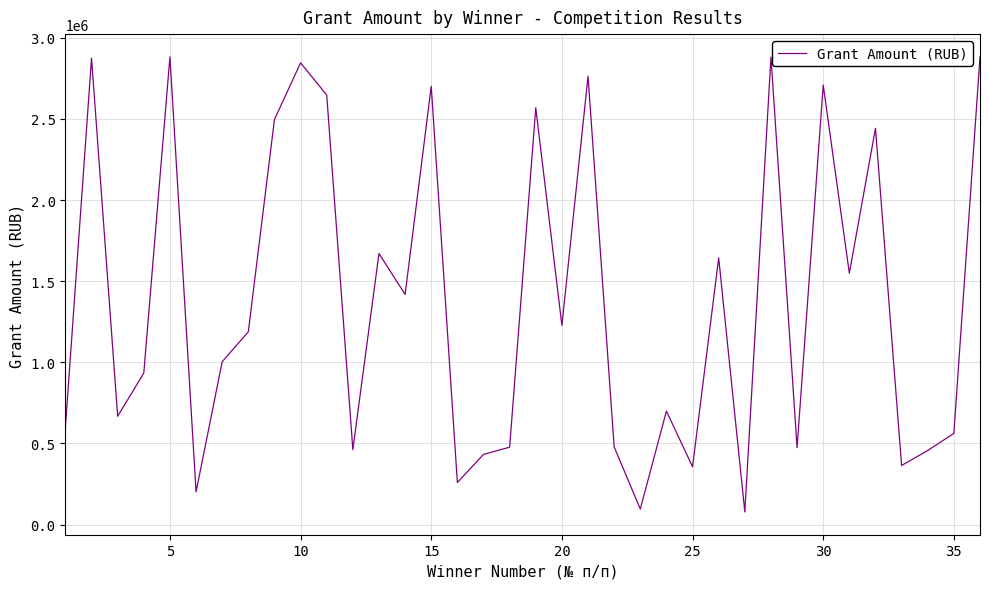

How many values are below 1188654?

18